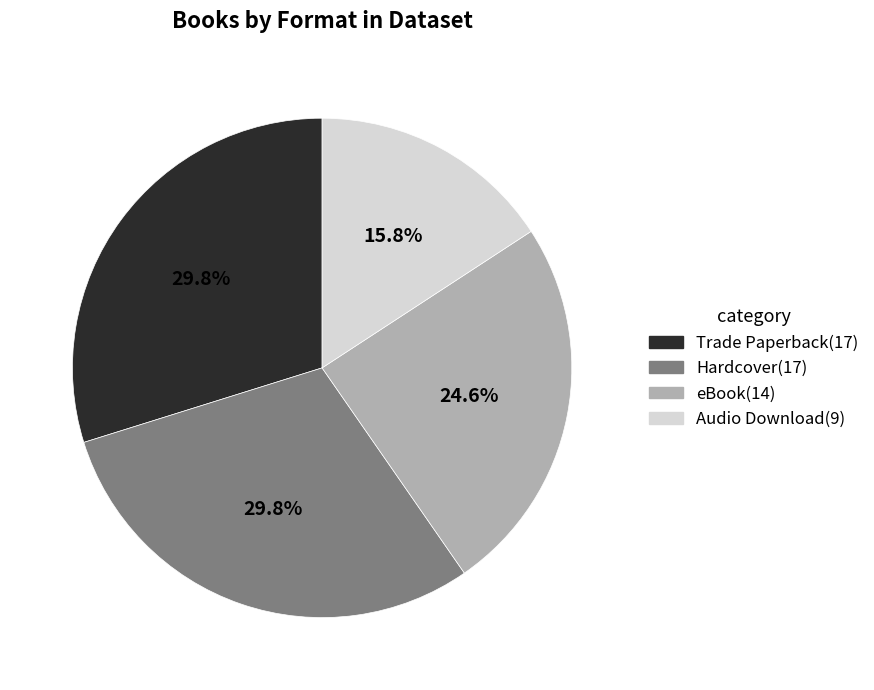

True or false: Hardcover accounts for 30% of the total.

True